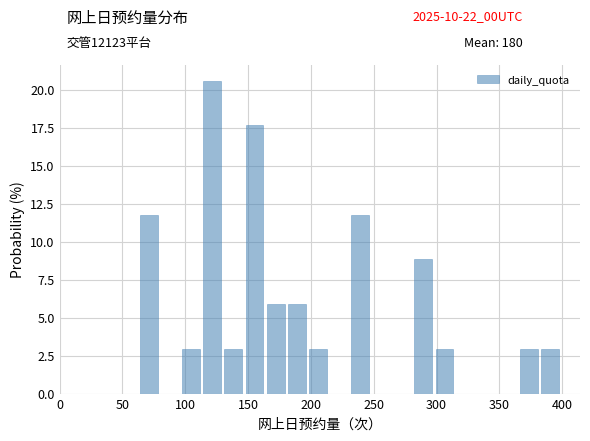

Read against the x-axis, roughly where is the centre of the tallest bar?

120